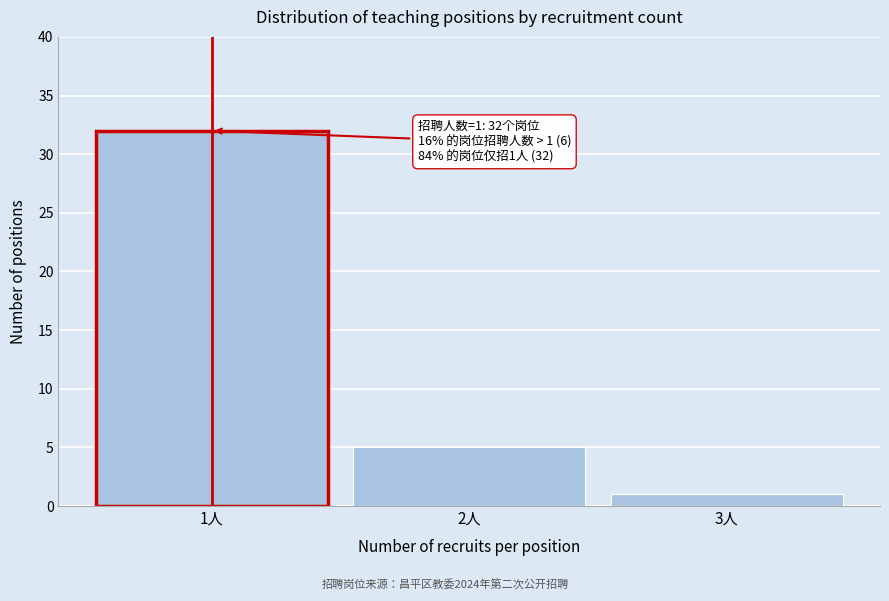

Reading right to left, what are all the values shown in this chart?

1	5	32